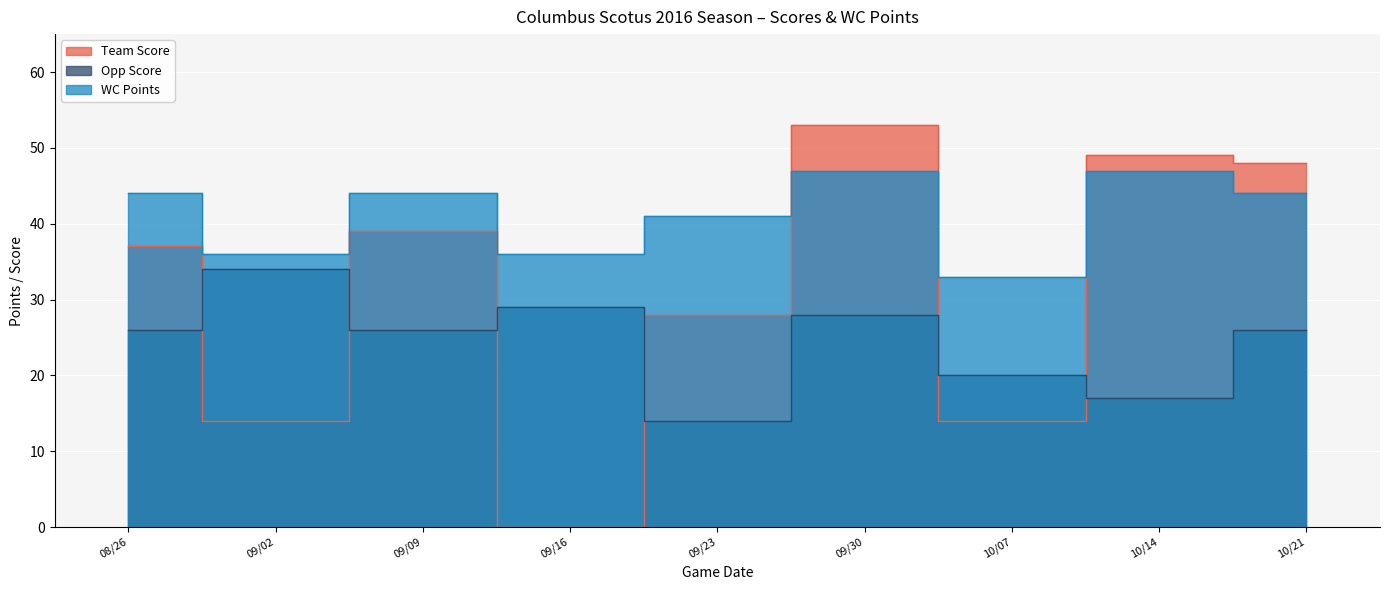

At which label is Opp Score closest to 24?

08/26